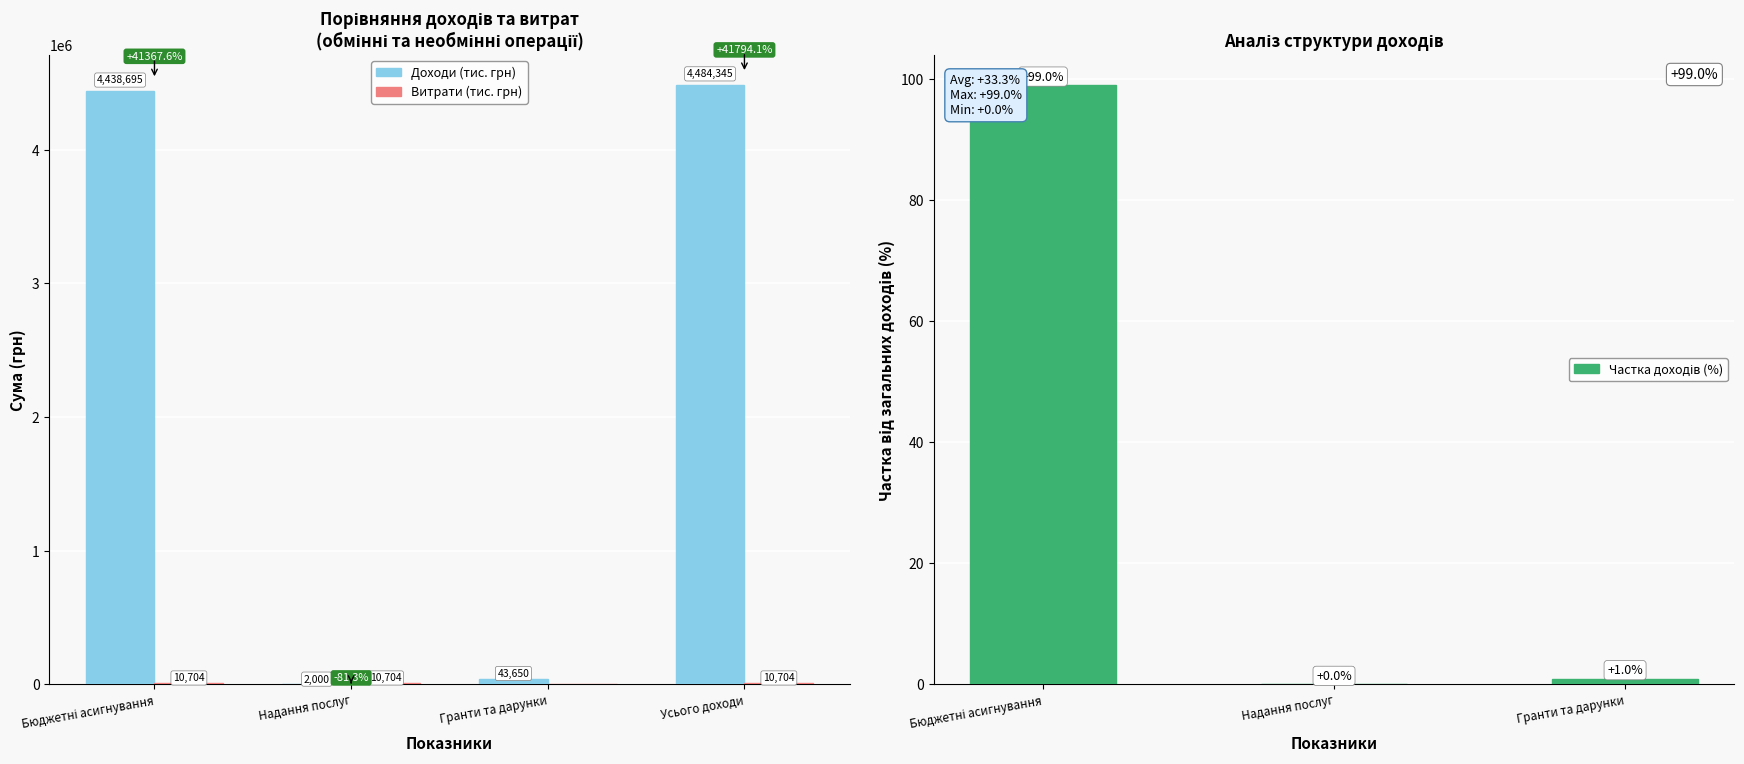

What is the total value across all series at Усього доходи?

4495049